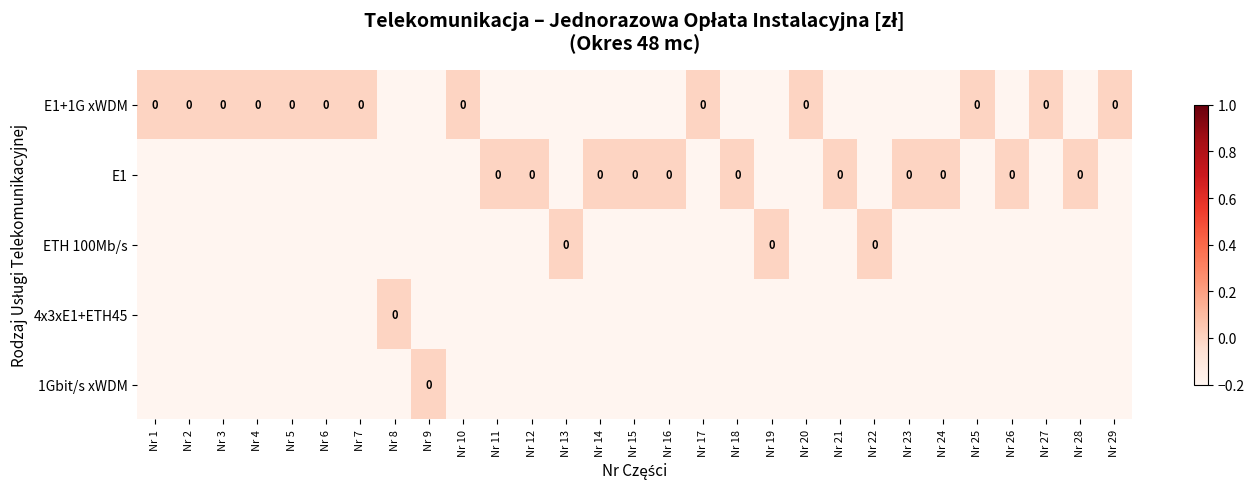

At which category is the sum across all series the highest?

Nr 1